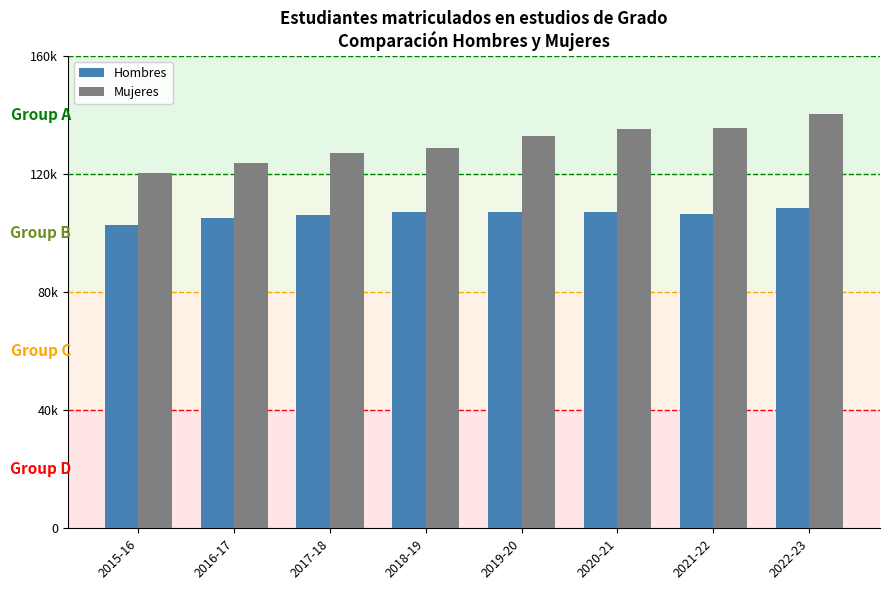

Reading left to right, extract all data points from this chart.

Hombres: 102654	104998	106083	107161	107227	107137	106503	108300
Mujeres: 120363	123806	127172	128863	132806	135067	135481	140213